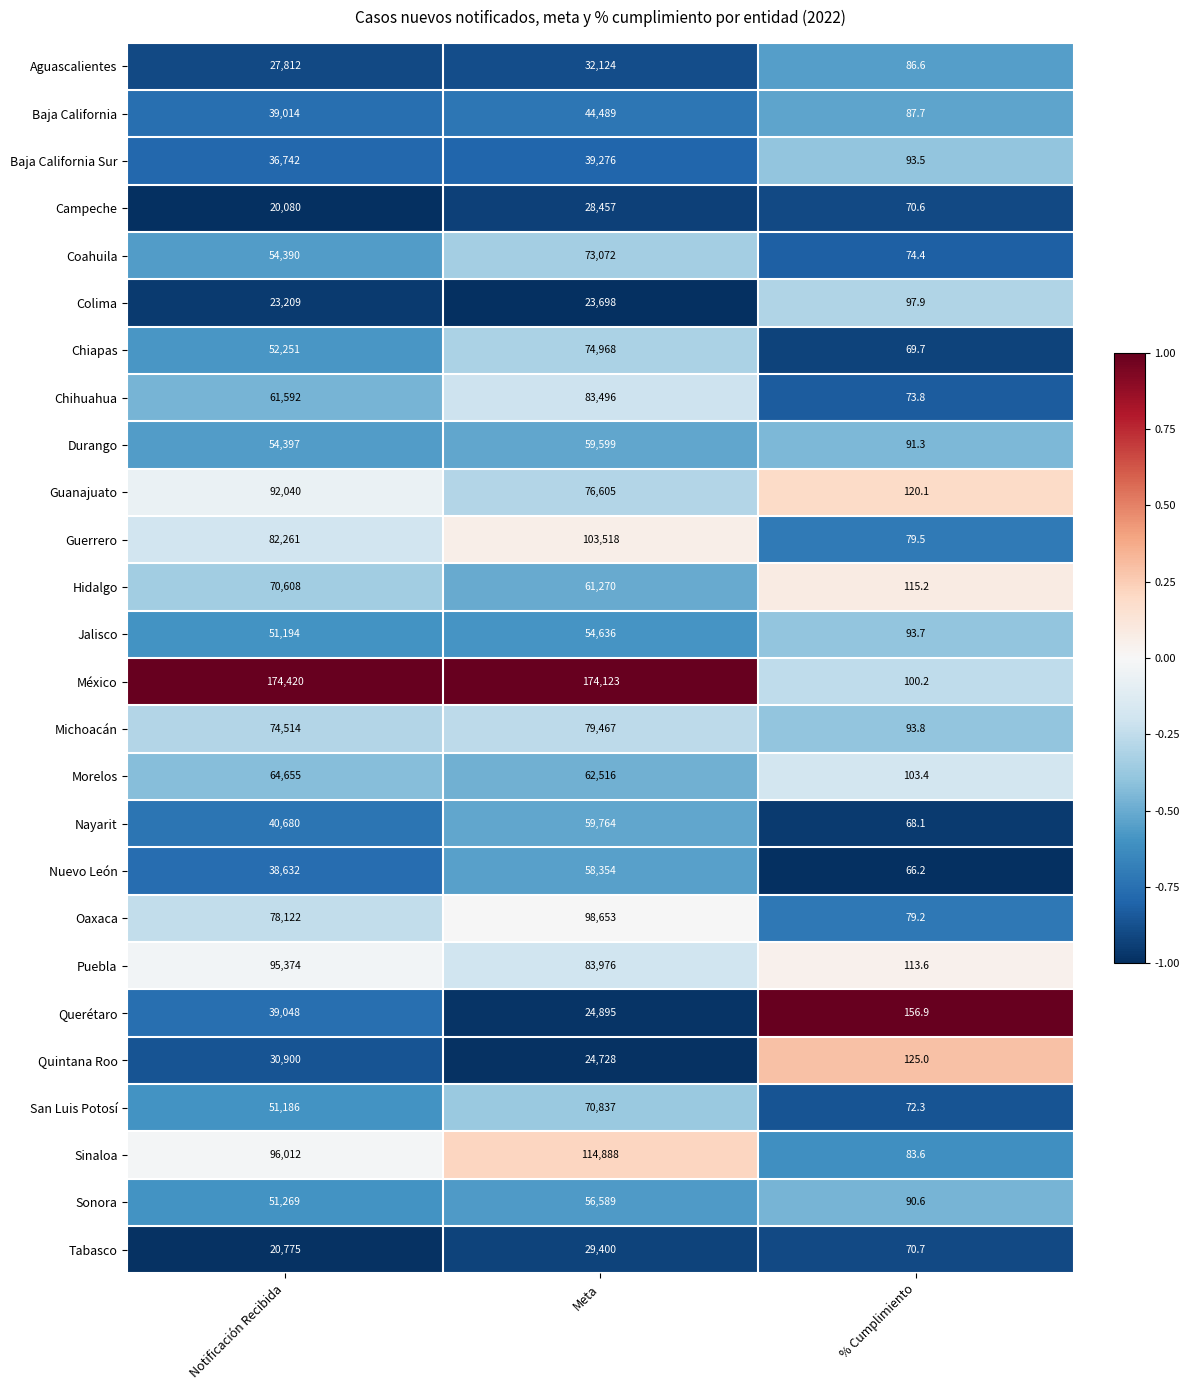

What is the maximum value shown in the chart?

174420.0